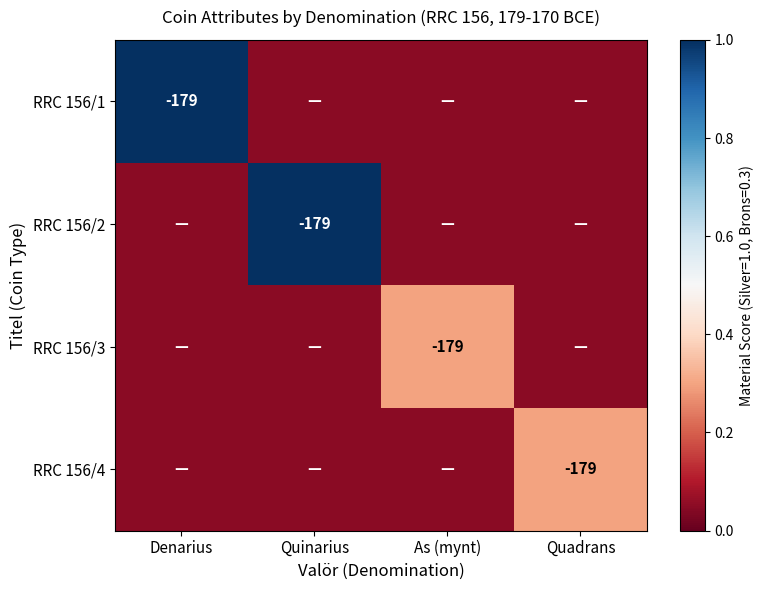

At which label is RRC 156/4 closest to 0?

Denarius